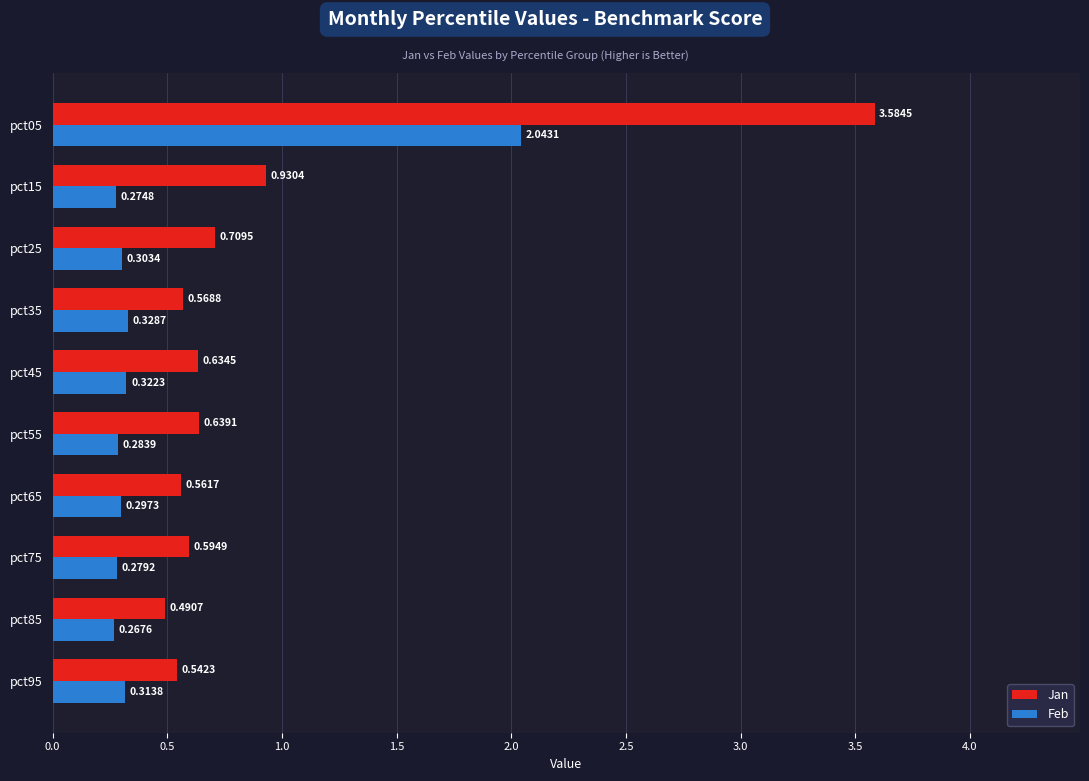

What is the difference between the maximum and second lowest values in the Jan series?

3.0